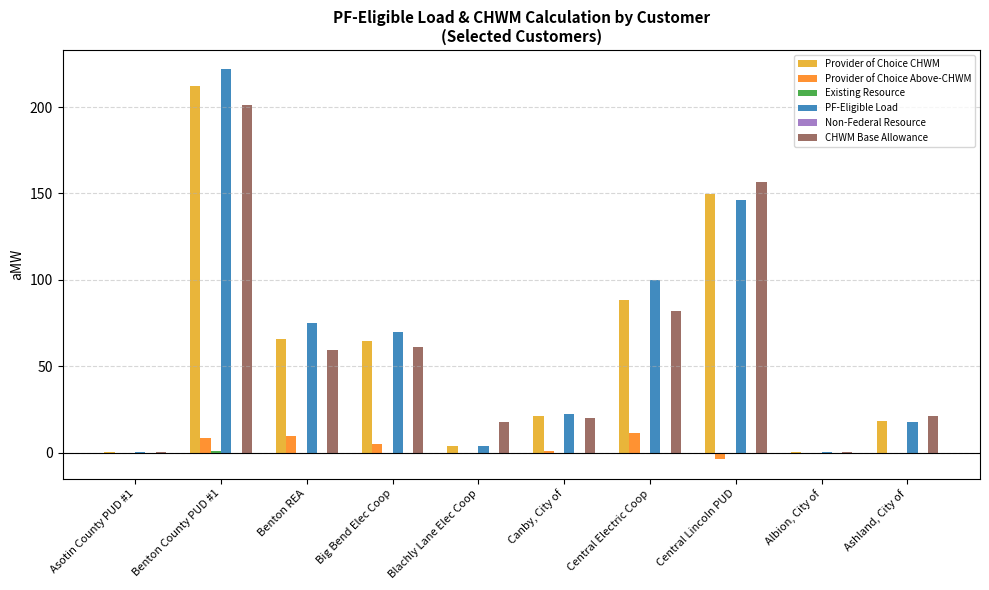

At which label is Provider of Choice CHWM closest to 106?

Central Electric Coop